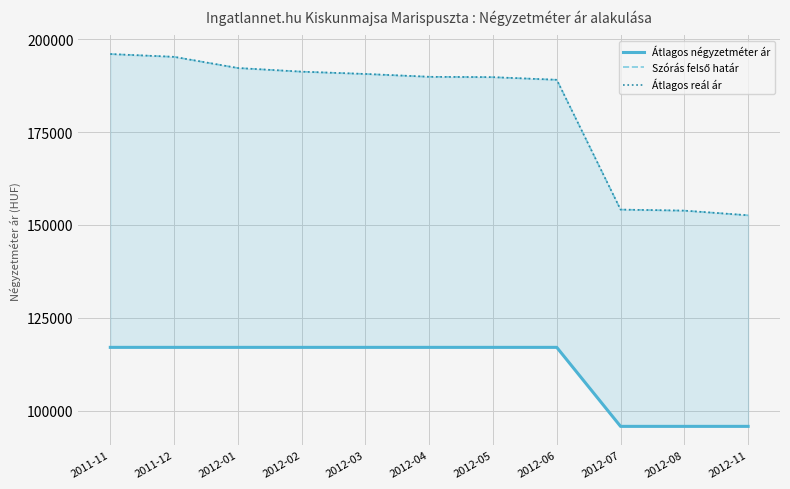

How many data points does each series have?

11